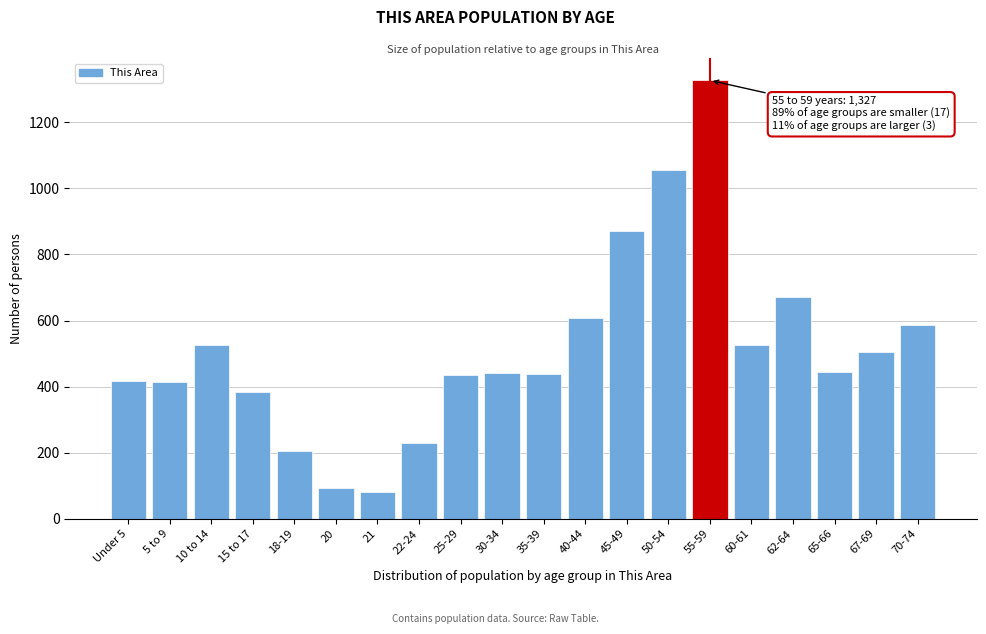

At which category does the chart reach its peak across all series?

55-59